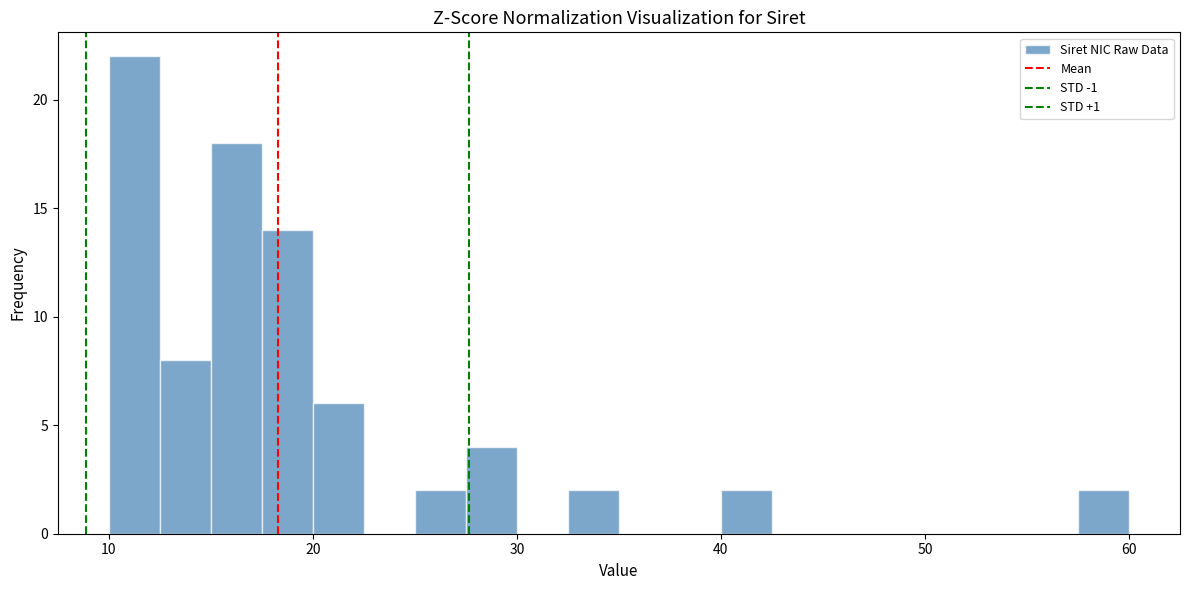

Read against the x-axis, roughly where is the centre of the tallest bar?

11